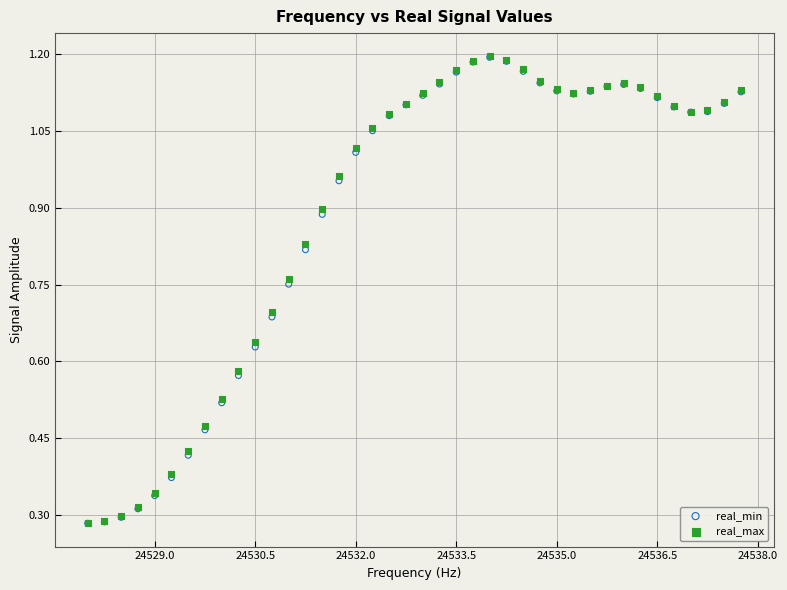

What are all the series names shown in the legend?

real_min, real_max